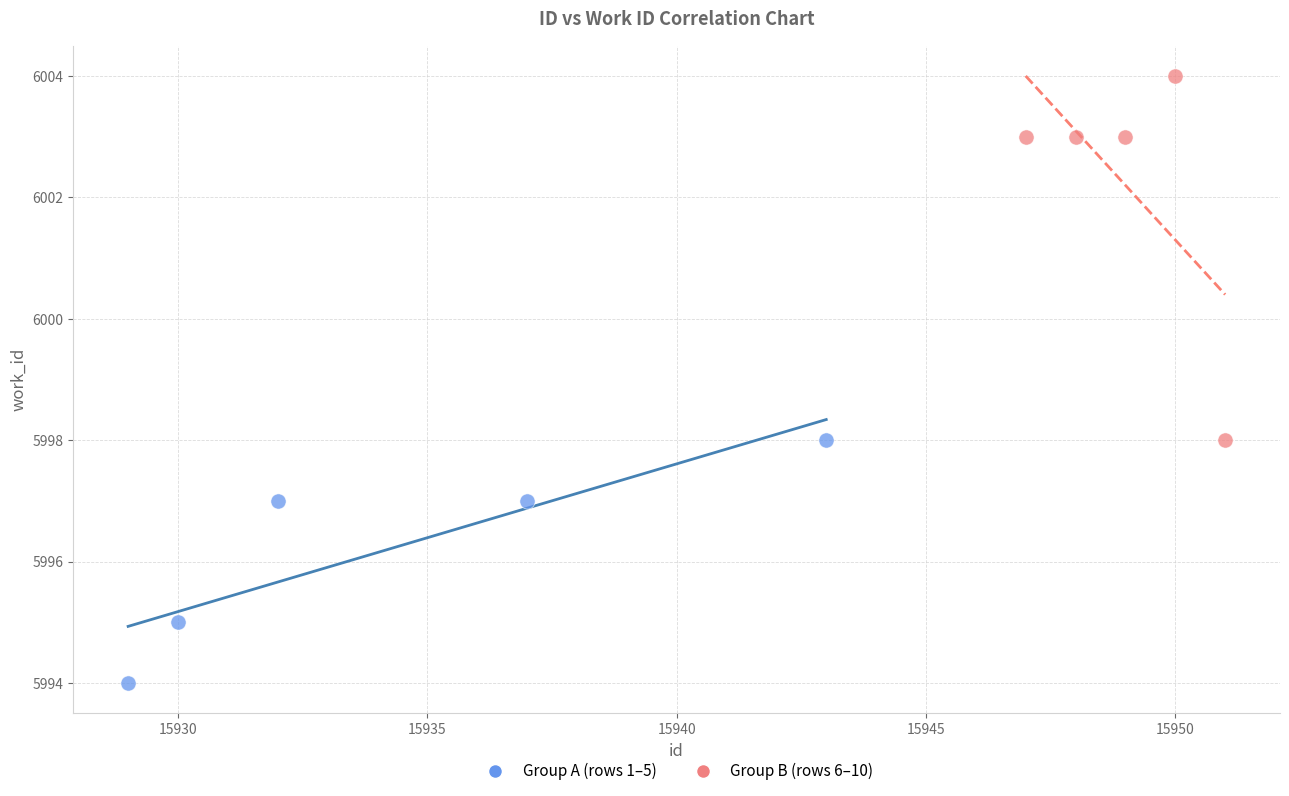

Which series contains the highest Y value?

Group B (rows 6–10)